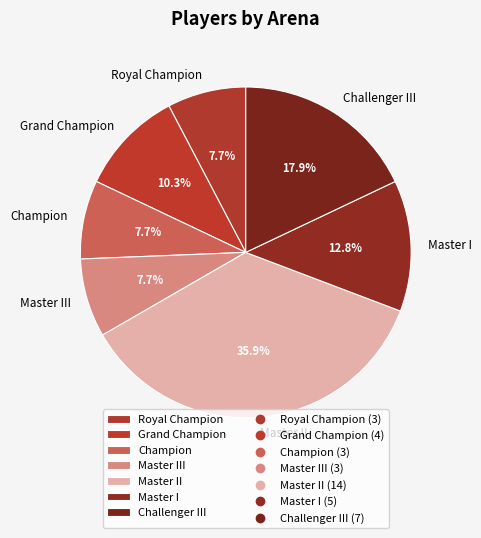

Which has a higher value, Royal Champion or Challenger III?

Challenger III